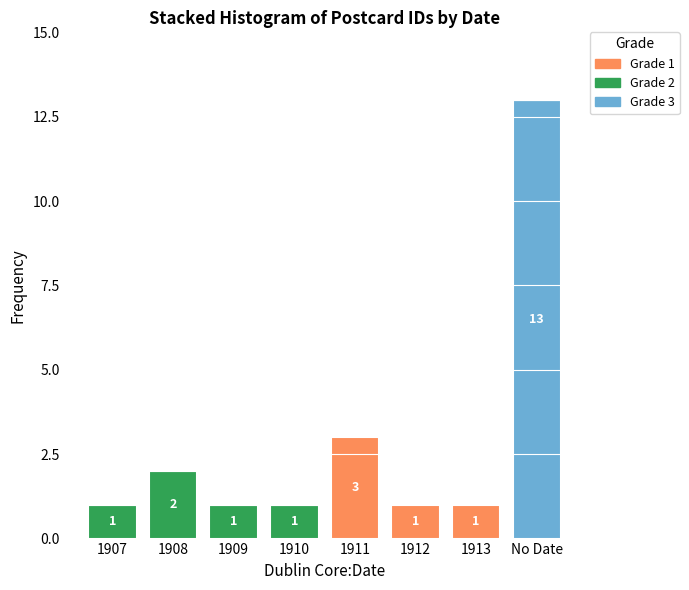

Reading left to right, what are the values for Grade 3?

1907=0	1908=0	1909=0	1910=0	1911=0	1912=0	1913=0	No Date=13